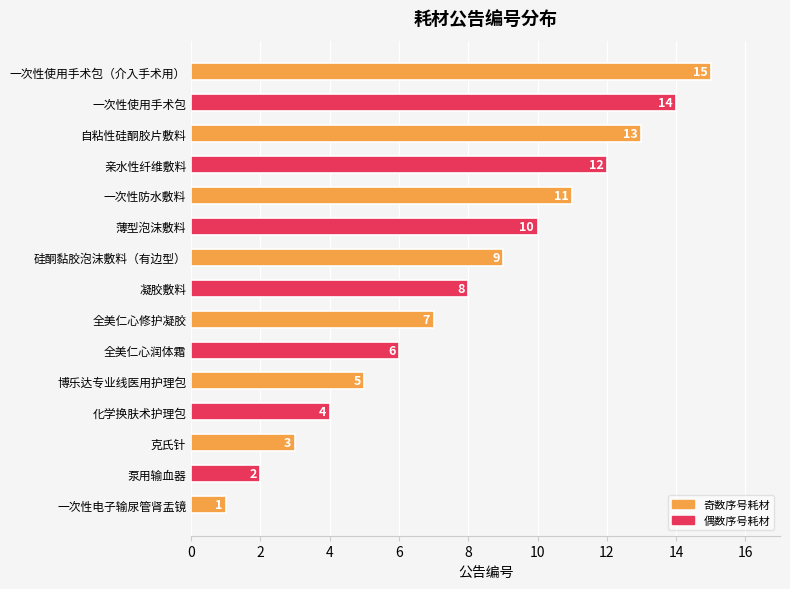

At which label is the value closest to 8?

凝胶敷料